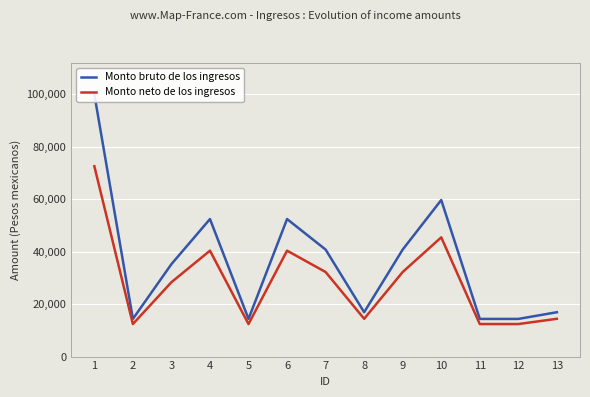

What is the value of the Monto neto de los ingresos point at the 11th from the left?

12401.8